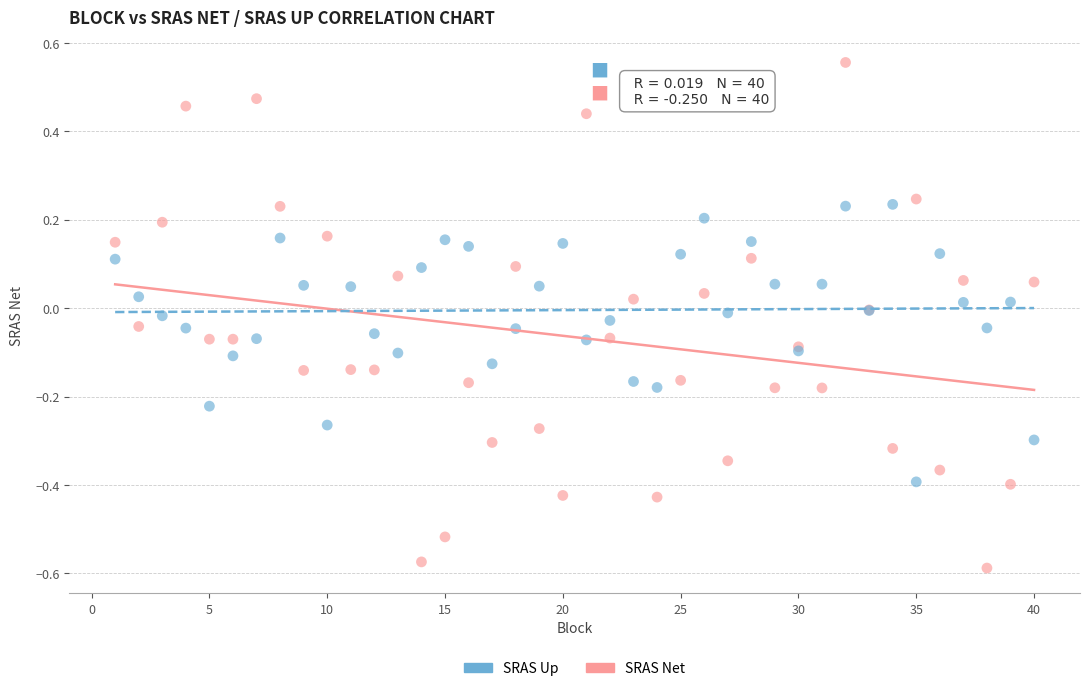

Which series has the widest spread of Y values?

SRAS Net